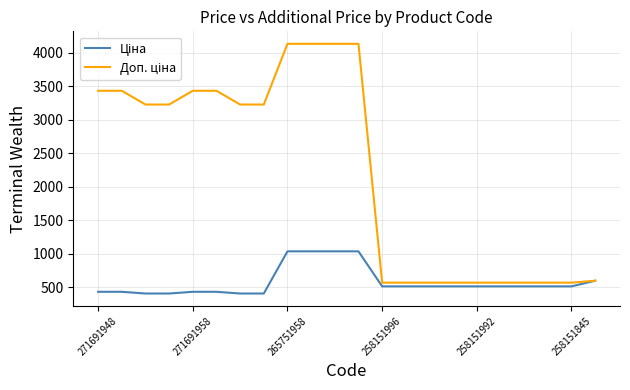

What is the maximum value shown in the chart?

4136.6